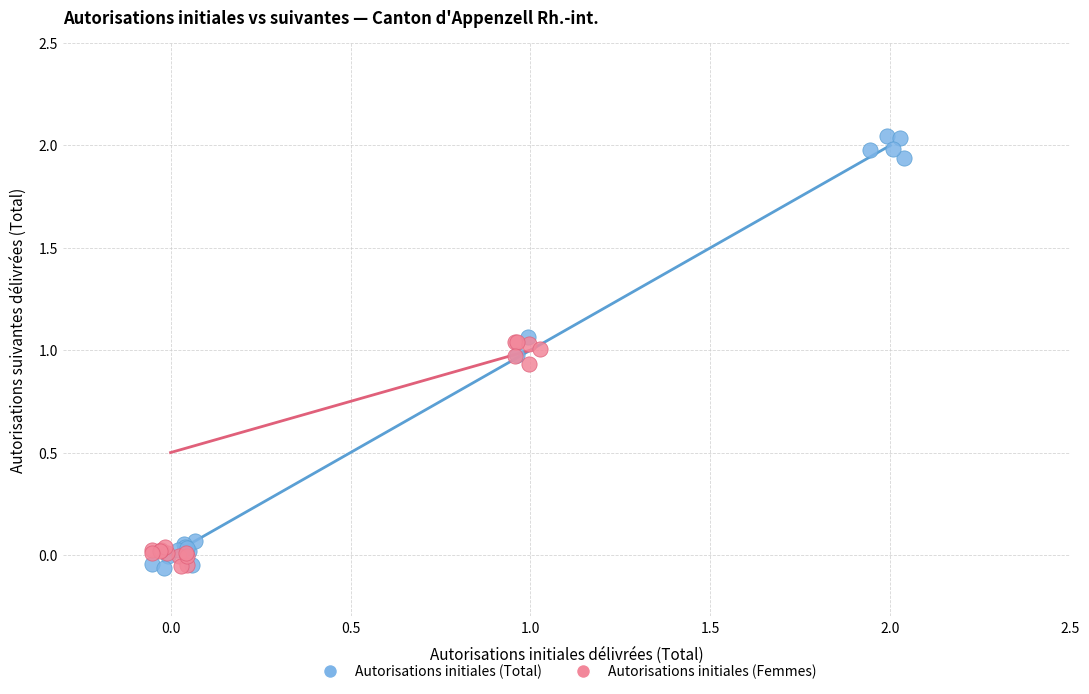

Which series reaches the maximum Y coordinate?

Autorisations initiales (Total)